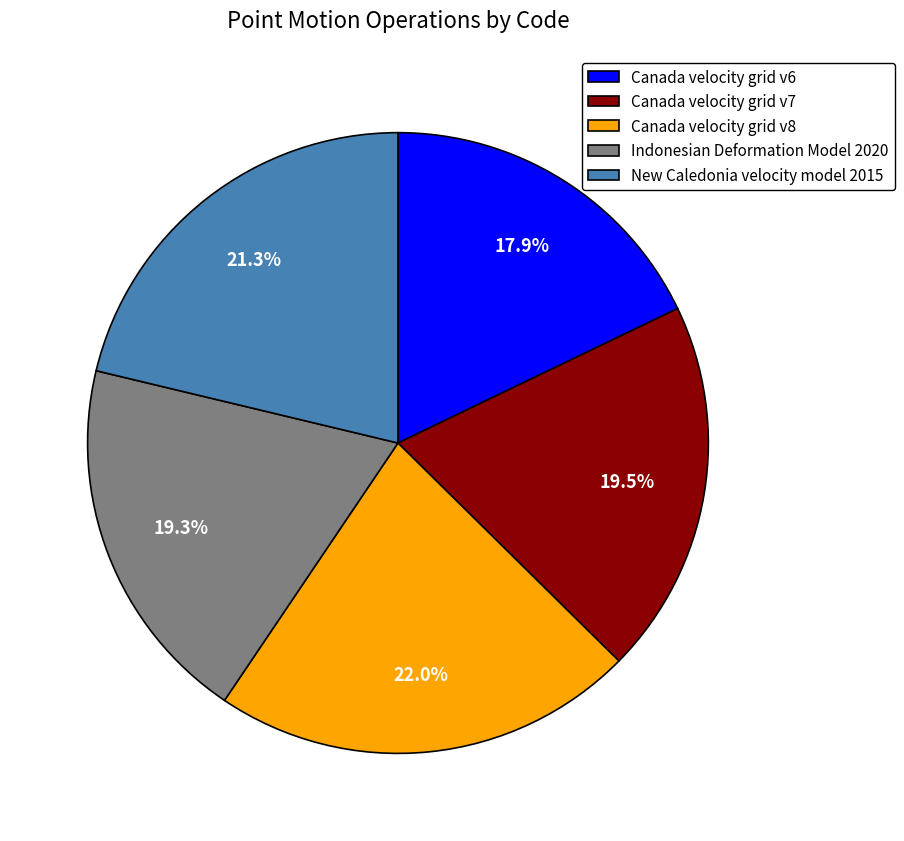

Which slice is the largest?

Canada velocity grid v8